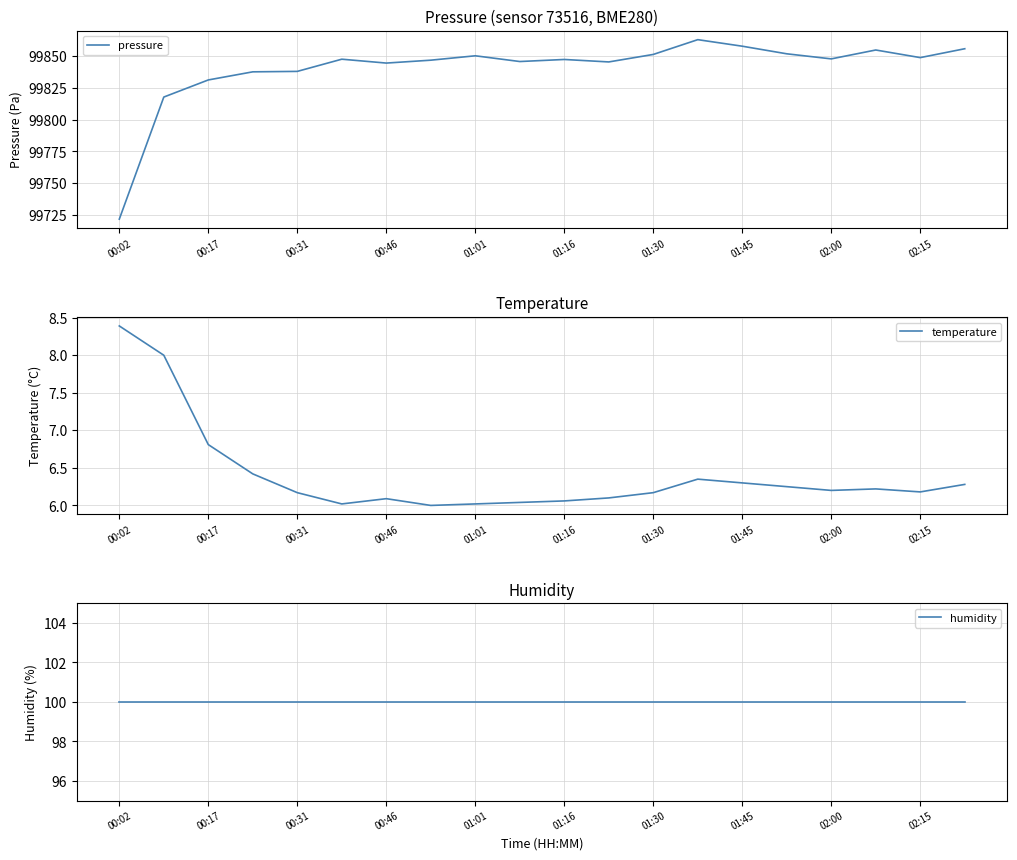

Reading left to right, what are all the values shown in this chart?

pressure: 99721.6	99817.9	99831.4	99837.8	99838.1	99847.8	99844.7	99847.0	99850.4	99845.9	99847.5	99845.6	99851.5	99863.2	99858.0	99852.0	99848.0	99855.0	99849.0	99856.0
temperature: 8.4	8.0	6.8	6.4	6.2	6.0	6.1	6.0	6.0	6.0	6.1	6.1	6.2	6.3	6.3	6.2	6.2	6.2	6.2	6.3
humidity: 100.0	100.0	100.0	100.0	100.0	100.0	100.0	100.0	100.0	100.0	100.0	100.0	100.0	100.0	100.0	100.0	100.0	100.0	100.0	100.0